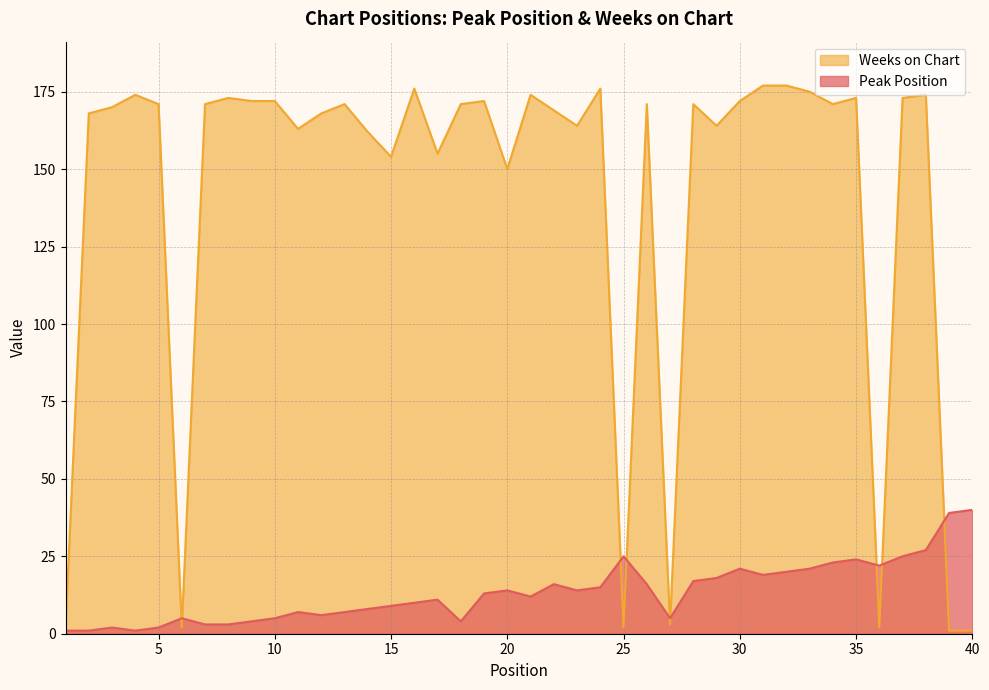

Reading left to right, extract all data points from this chart.

Peak Position: 1	1	2	1	2	5	3	3	4	5	7	6	7	8	9	10	11	4	13	14	12	16	14	15	25	16	5	17	18	21	19	20	21	23	24	22	25	27	39	40
Weeks on Chart: 2	168	170	174	171	2	171	173	172	172	163	168	171	162	154	176	155	171	172	150	174	169	164	176	2	171	3	171	164	172	177	177	175	171	173	2	173	174	1	1